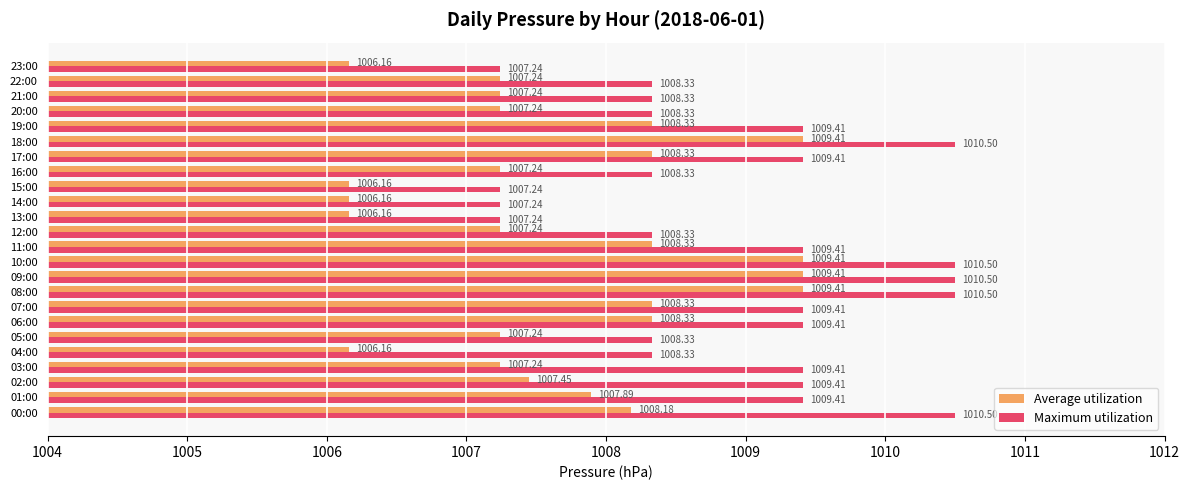

Is the value of Average utilization at 13:00 greater than the value of Maximum utilization at 10:00?

No